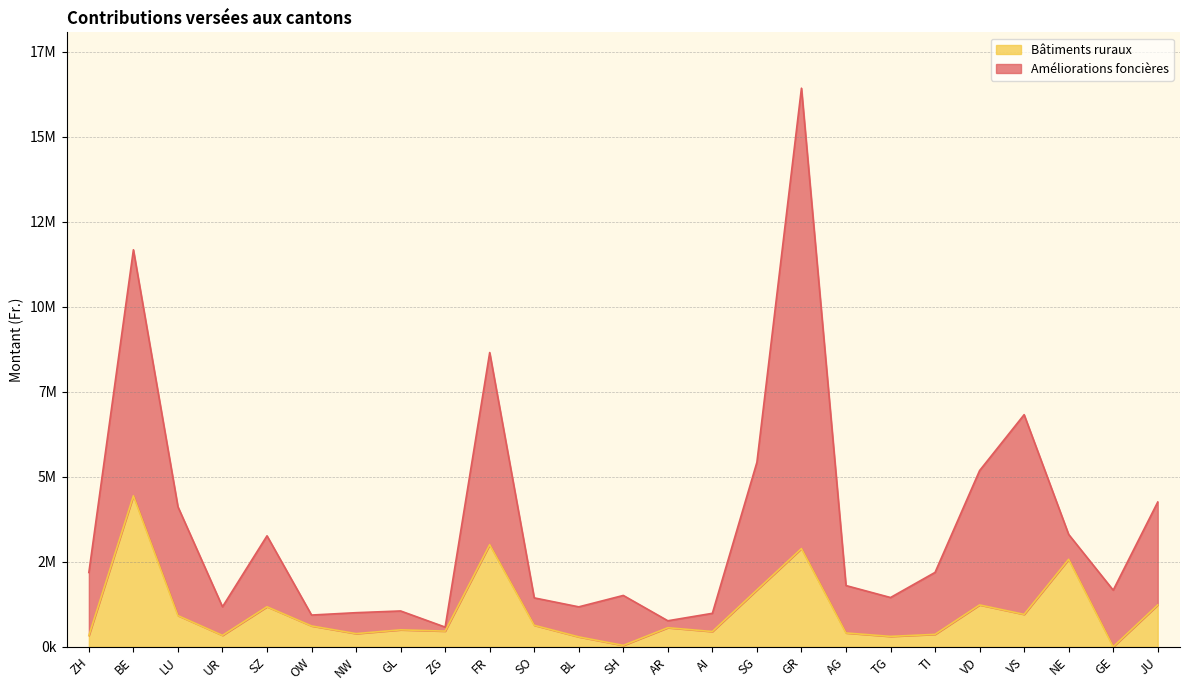

How many positive values are there?

24